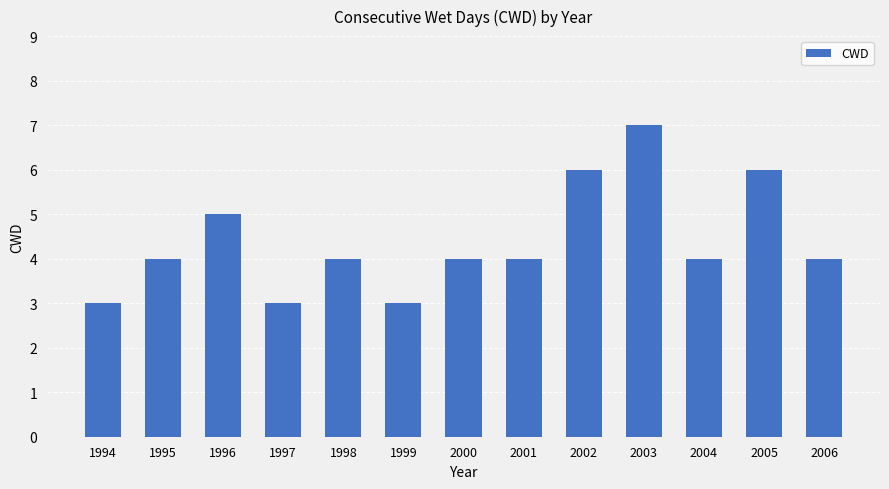

Count the number of data series in this chart.

1